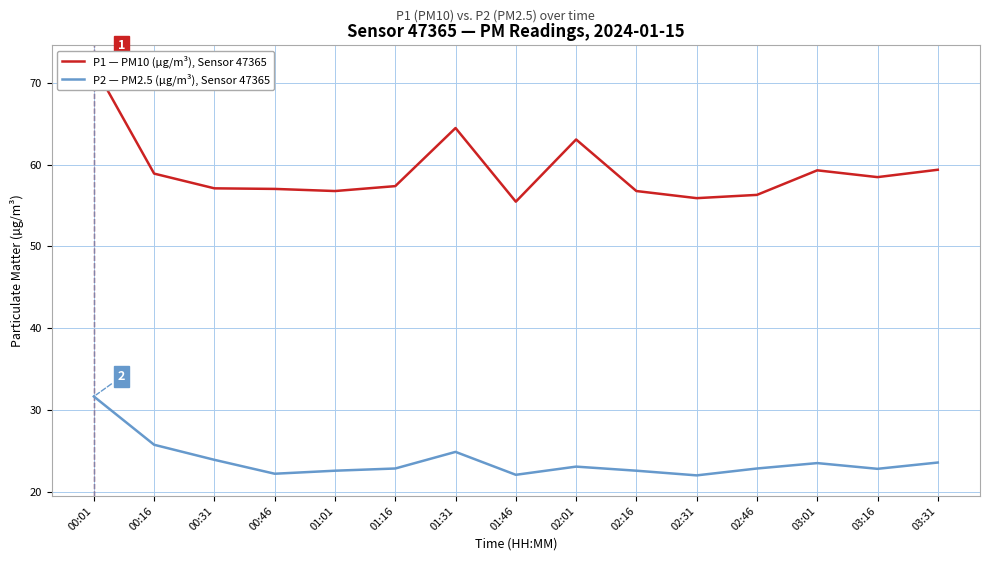

What is the sum of the P2 — PM2.5 (µg/m³), Sensor 47365 values at 02:16 and 01:46?

44.7